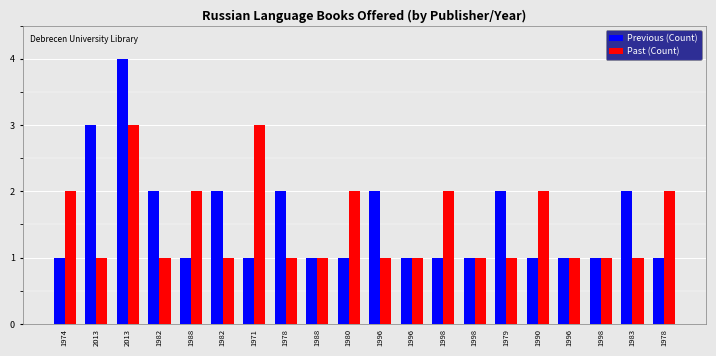

How many groups of bars are there?

20